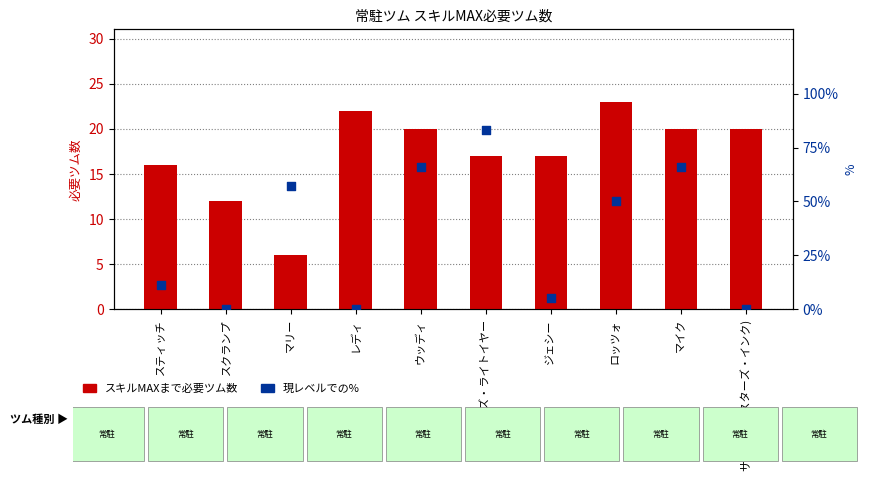

Which series contains the lowest Y value?

現レベルでの%